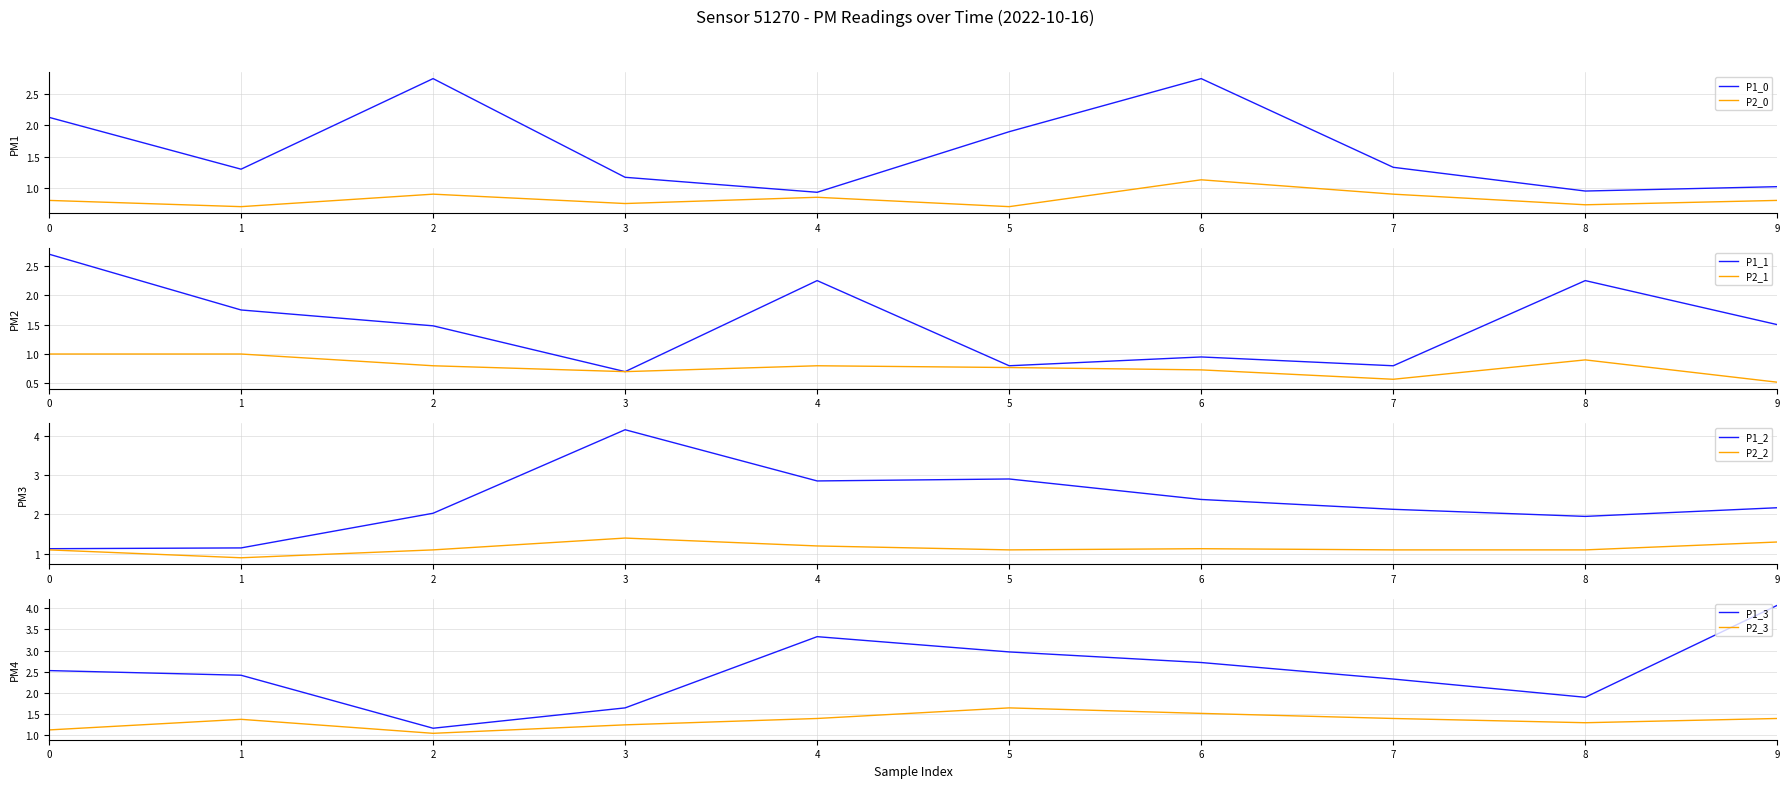

What is the value of the P1 point at the 22nd from the left?

1.1